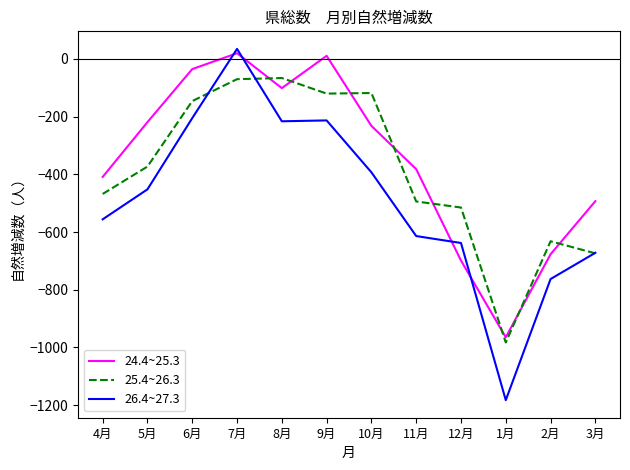

Where is the first local maximum for 24.4~25.3?

7月